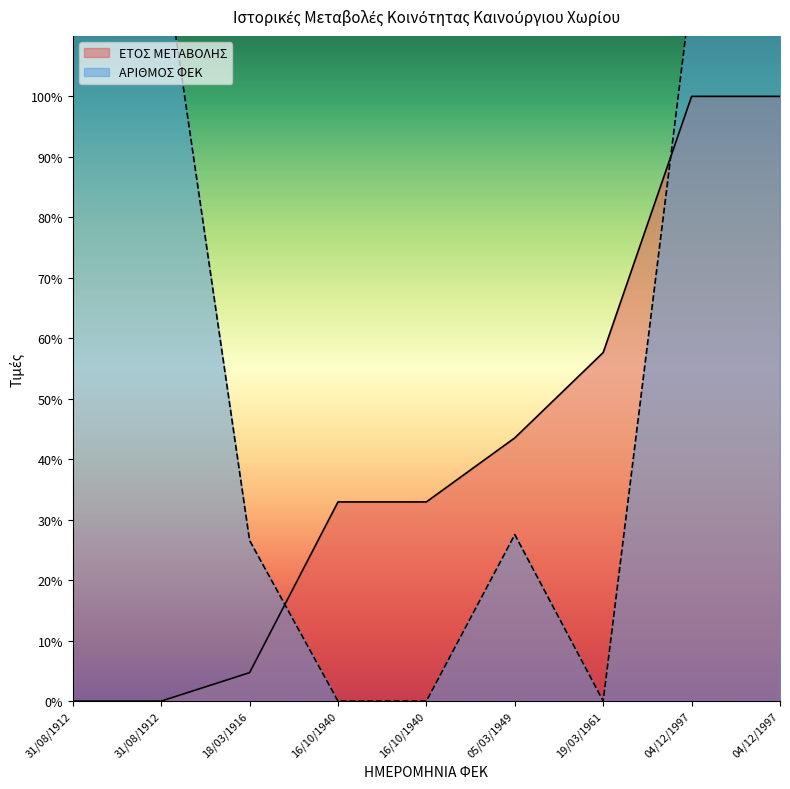

How many values in the ΕΤΟΣ ΜΕΤΑΒΟΛΗΣ series are below 32?

3